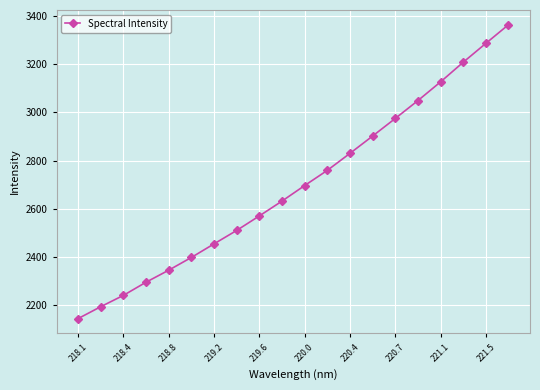

What is the minimum value shown in the chart?

2143.5